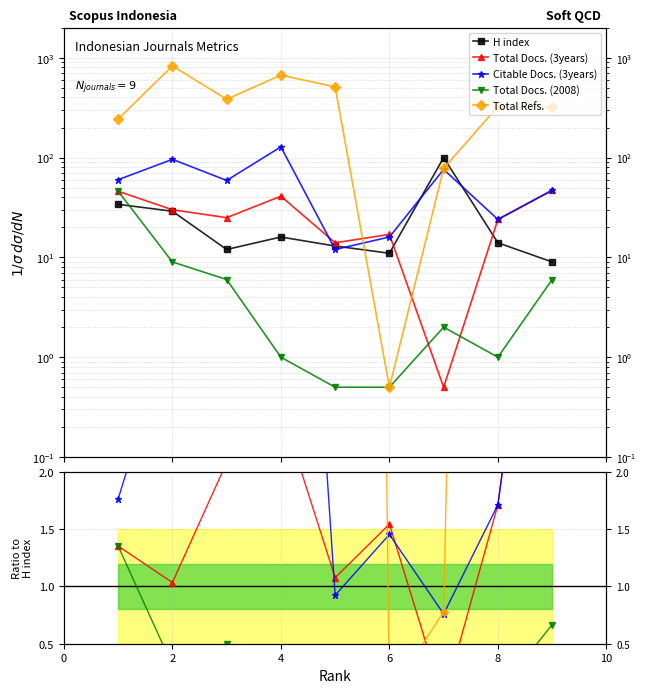

The value of Citable Docs. (3years) at 8 is 1.9. True or false?

False